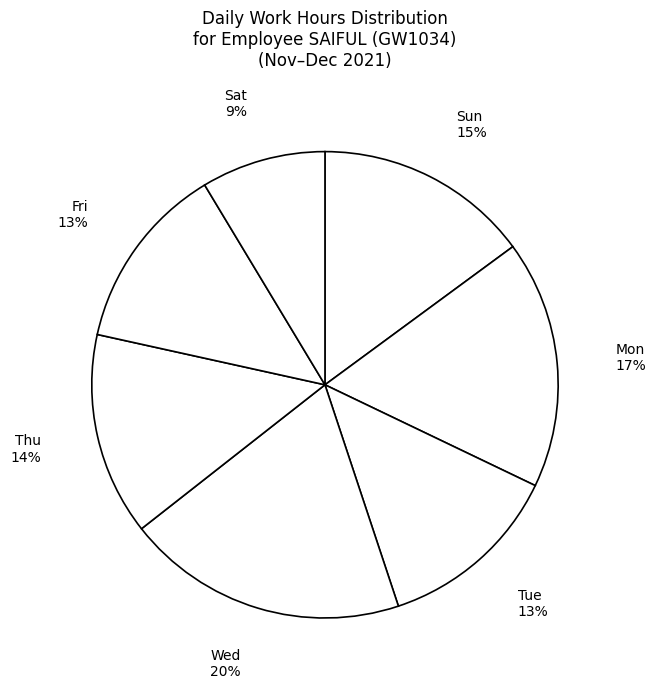

To the nearest percent, what is the difference between the largest and smallest slice percentages?

11%